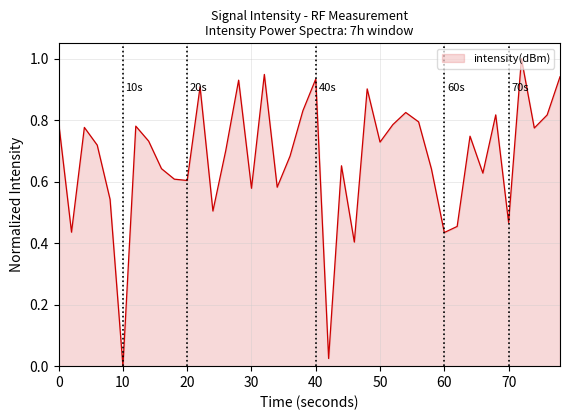

Does the chart have visible grid lines?

Yes